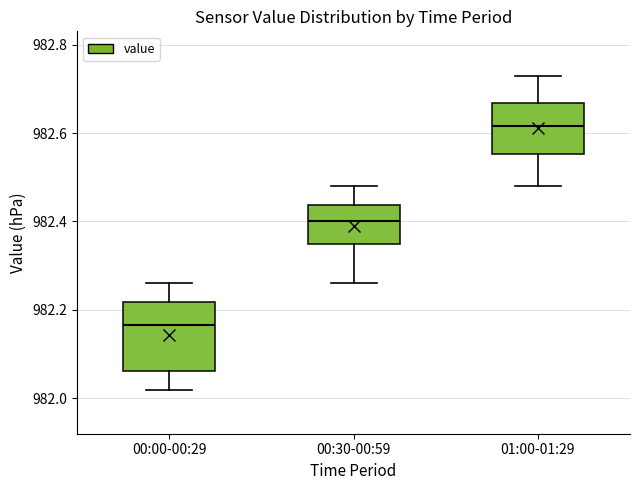

Which box has the lowest median line?

00:00-00:29